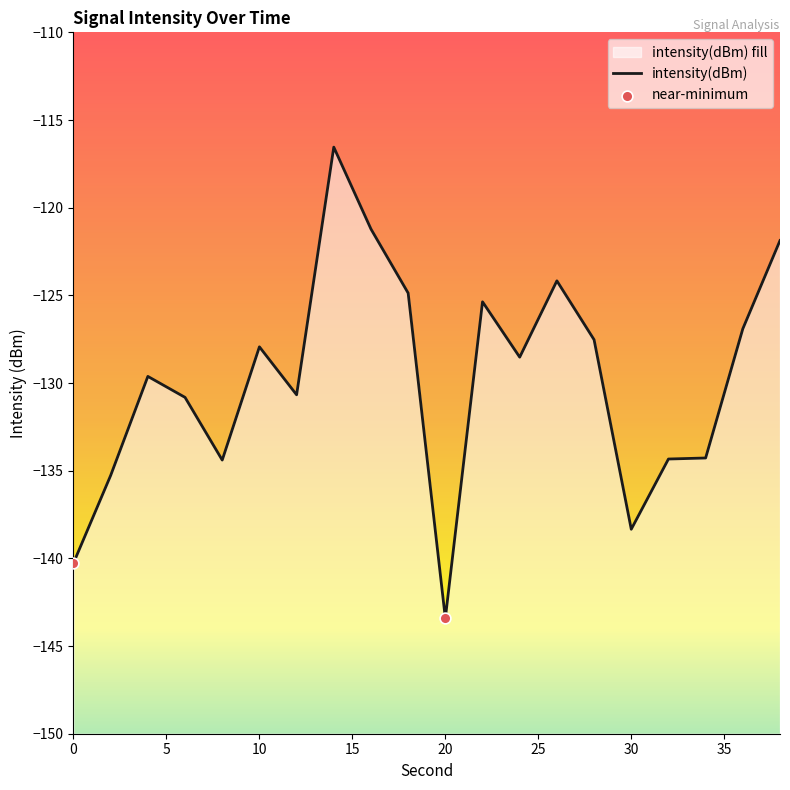

Between 6 and 28, which is larger?

28